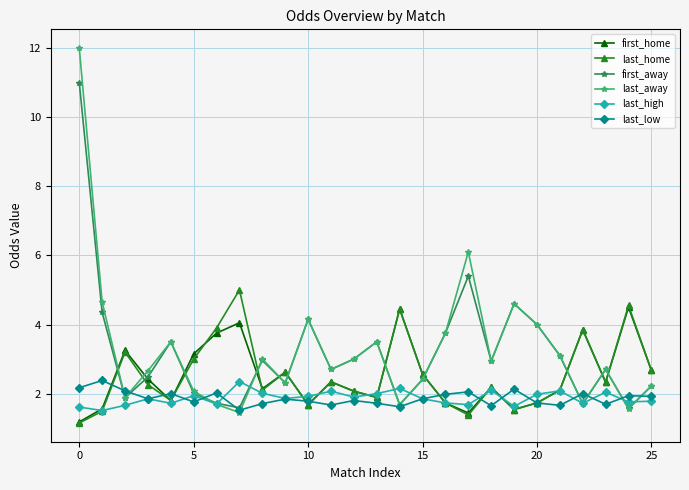

How many data points in first_home are less than 2?

9